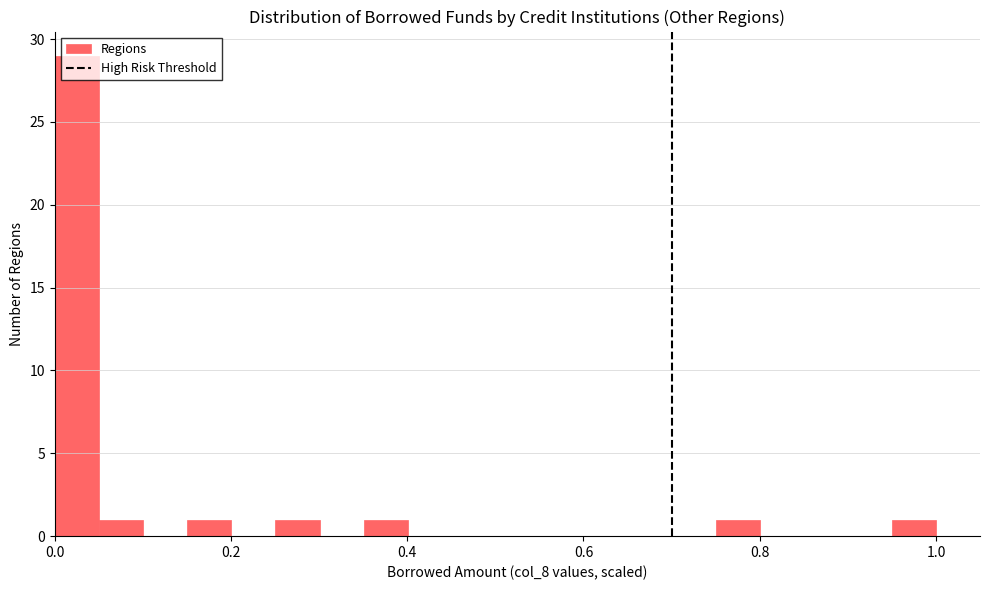

Read against the x-axis, roughly where is the centre of the tallest bar?

0.02